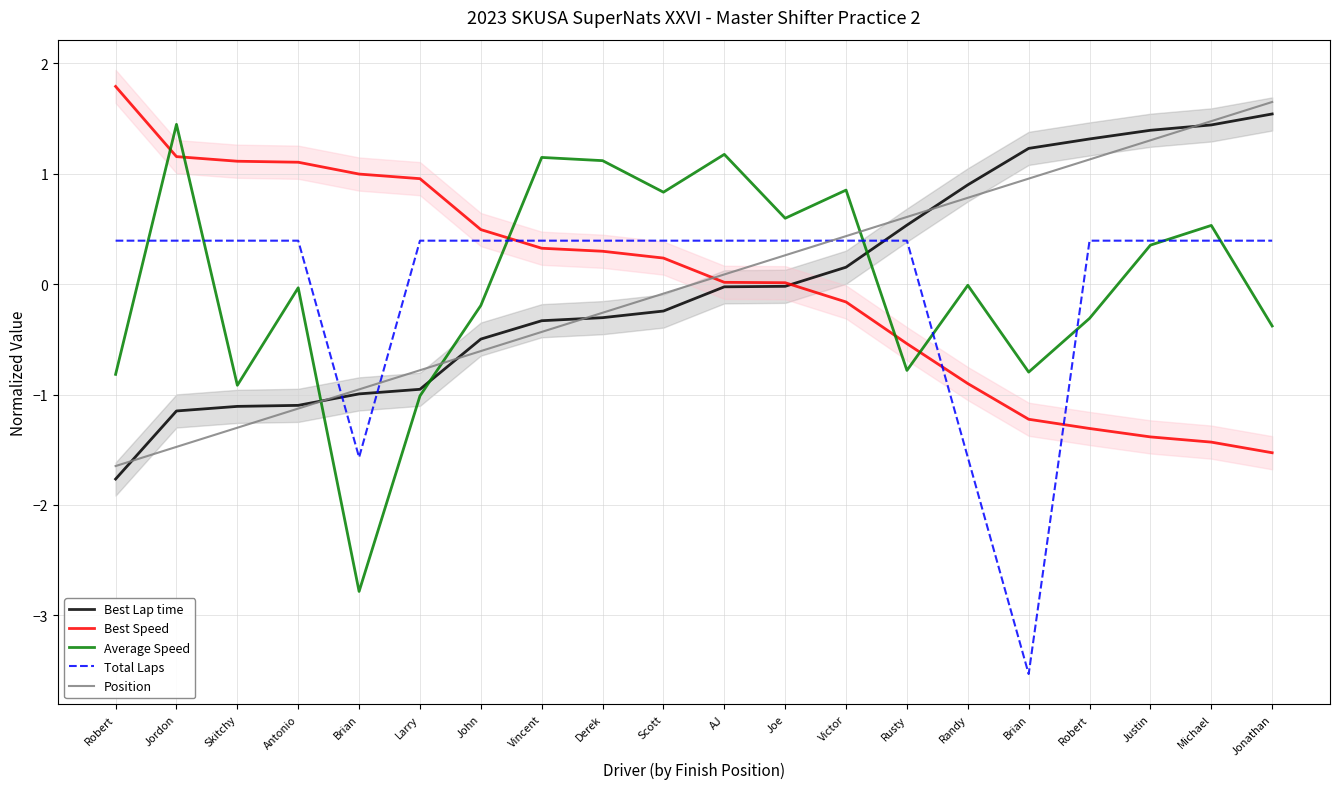

Reading left to right, what are all the values shown in this chart?

Best Lap time: -1.8	-1.1	-1.1	-1.1	-1.0	-1.0	-0.5	-0.3	-0.3	-0.2	-0.0	-0.0	0.2	0.5	0.9	1.2	1.3	1.4	1.4	1.5
Best Speed: 1.8	1.2	1.1	1.1	1.0	1.0	0.5	0.3	0.3	0.2	0.0	0.0	-0.2	-0.5	-0.9	-1.2	-1.3	-1.4	-1.4	-1.5
Average Speed: -0.8	1.4	-0.9	-0.0	-2.8	-1.0	-0.2	1.1	1.1	0.8	1.2	0.6	0.9	-0.8	-0.0	-0.8	-0.3	0.4	0.5	-0.4
Total Laps: 0.4	0.4	0.4	0.4	-1.6	0.4	0.4	0.4	0.4	0.4	0.4	0.4	0.4	0.4	-1.6	-3.5	0.4	0.4	0.4	0.4
Position: -1.6	-1.5	-1.3	-1.1	-1.0	-0.8	-0.6	-0.4	-0.3	-0.1	0.1	0.3	0.4	0.6	0.8	1.0	1.1	1.3	1.5	1.6